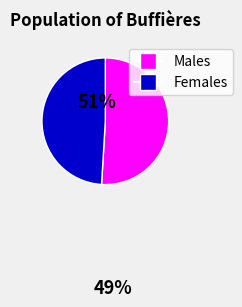

Does any single category account for the majority?

Yes